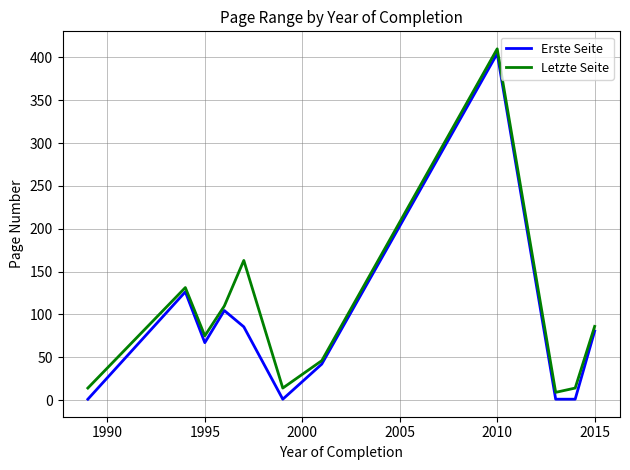

What is the greatest value displayed?

410.0